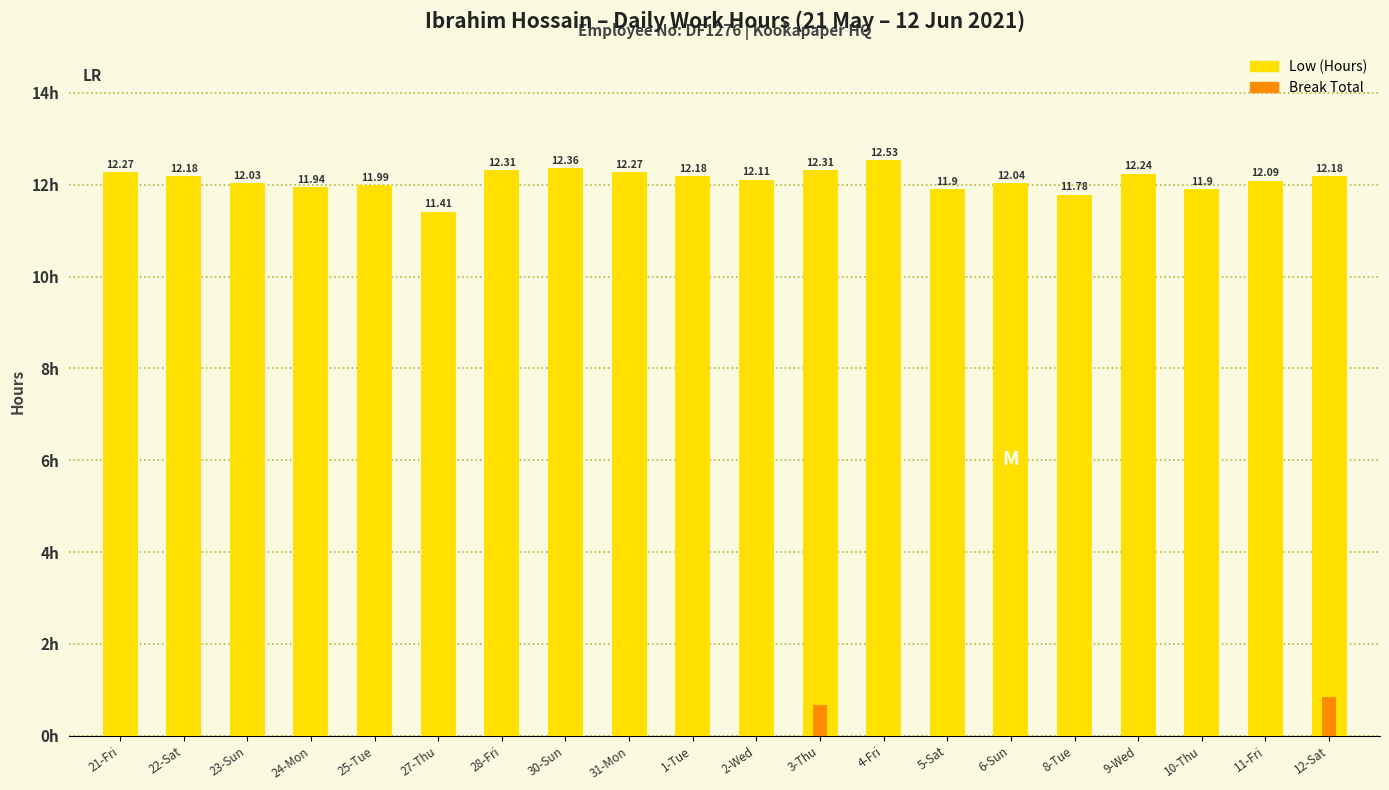

Reading left to right, transcribe all the data shown in this chart.

Low (Hours): 21-Fri=12.3	22-Sat=12.2	23-Sun=12.0	24-Mon=11.9	25-Tue=12.0	27-Thu=11.4	28-Fri=12.3	30-Sun=12.4	31-Mon=12.3	1-Tue=12.2	2-Wed=12.1	3-Thu=12.3	4-Fri=12.5	5-Sat=11.9	6-Sun=12.0	8-Tue=11.8	9-Wed=12.2	10-Thu=11.9	11-Fri=12.1	12-Sat=12.2
Break Total: 21-Fri=0.0	22-Sat=0.0	23-Sun=0.0	24-Mon=0.0	25-Tue=0.0	27-Thu=0.0	28-Fri=0.0	30-Sun=0.0	31-Mon=0.0	1-Tue=0.0	2-Wed=0.0	3-Thu=0.7	4-Fri=0.0	5-Sat=0.0	6-Sun=0.0	8-Tue=0.0	9-Wed=0.0	10-Thu=0.0	11-Fri=0.0	12-Sat=0.8